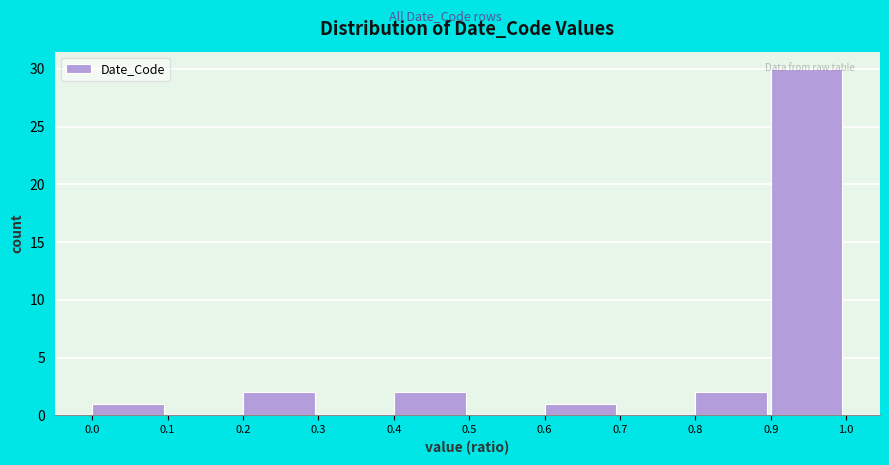

How tall is the bar that spans 0.8 to 0.9 on the x-axis? The values are not printed on the chart, so give them approximately, as read against the axis.

2